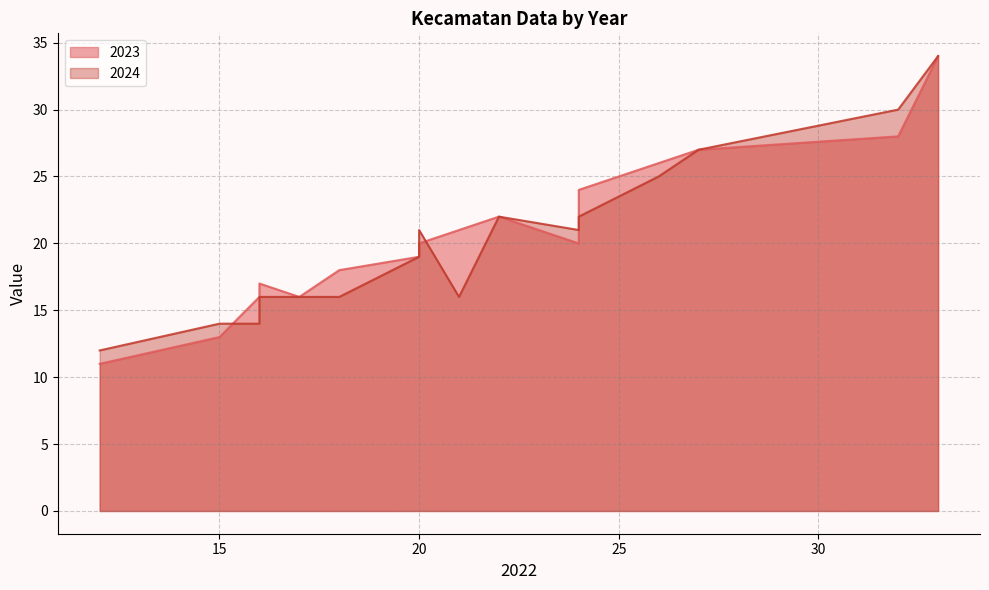

True or false: 2024 and 2023 intersect in this chart.

True